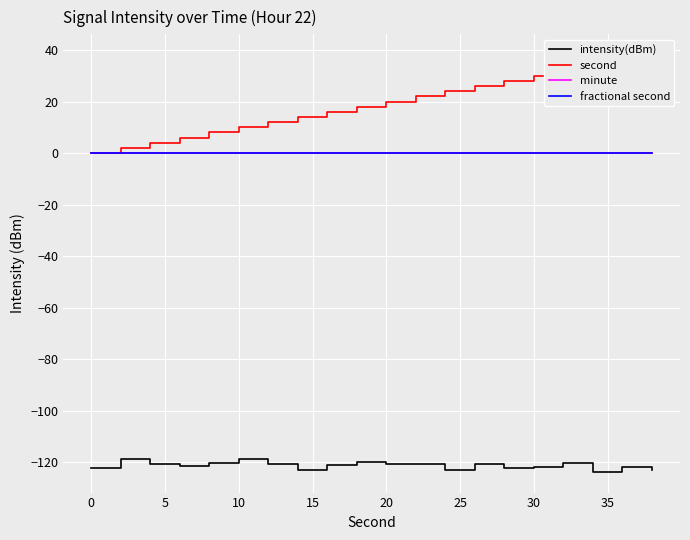

What is the difference between the maximum and minimum values in the intensity(dBm) series?

5.0